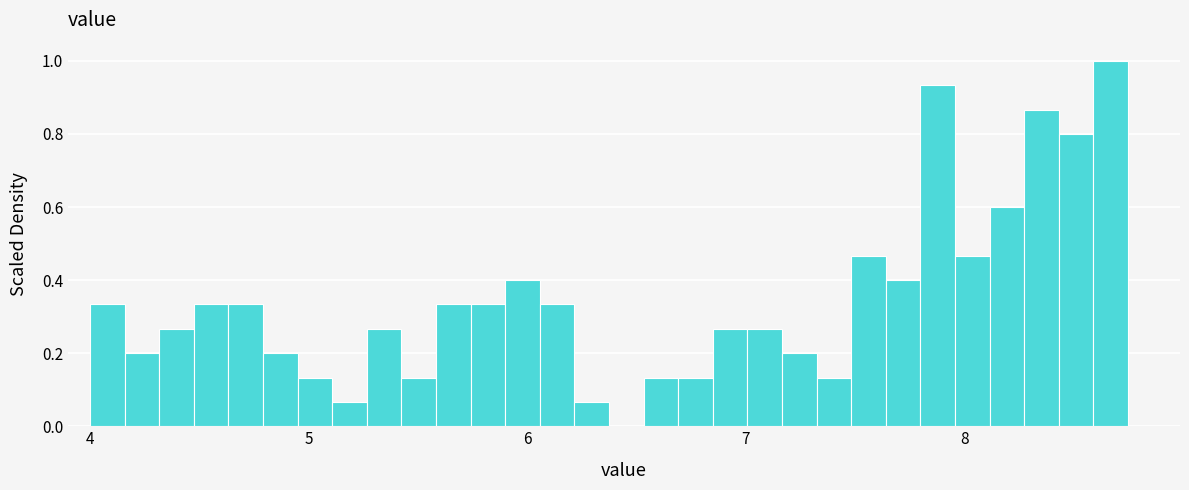

Around what value on the x-axis is the tallest bar? Give the approximate position of its centre, as read against the axis.

8.7